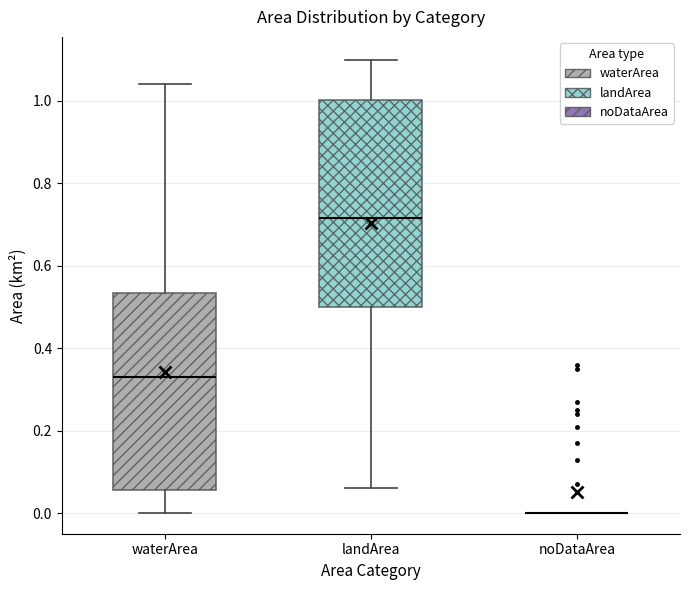

Reading left to right, read every box against the y-axis: the position of its median line, the range the box covers, and the ends of its whiskers. The values are not printed on the chart, so give them approximately, as read against the axis.

waterArea: median 0.34, box 0.06 to 0.54, whiskers 0.00 to 1.04
landArea: median 0.72, box 0.50 to 1.00, whiskers 0.06 to 1.10
noDataArea: box collapsed to a line at 0.00, whiskers 0.00 to 0.00